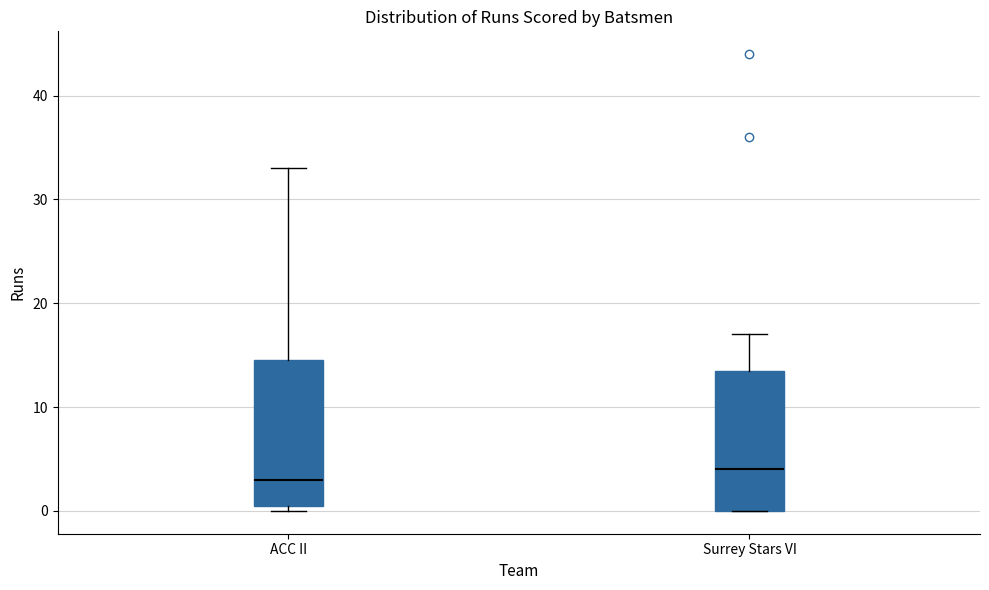

Which box's median line is the lowest?

ACC II